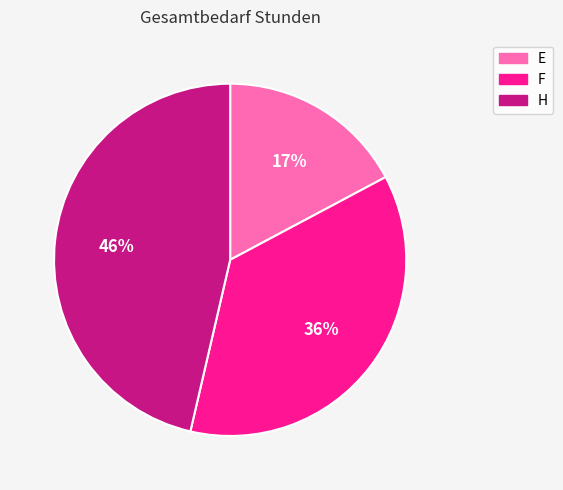

The F slice represents 21% of the pie. True or false?

False